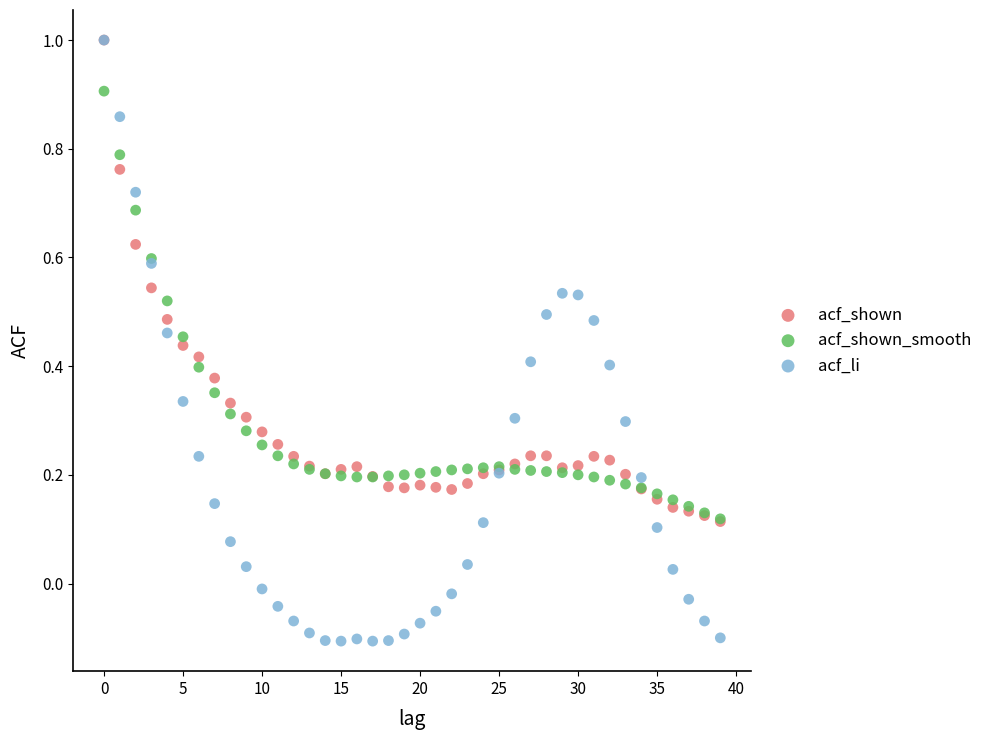

What are all the series names shown in the legend?

acf_shown, acf_shown_smooth, acf_li